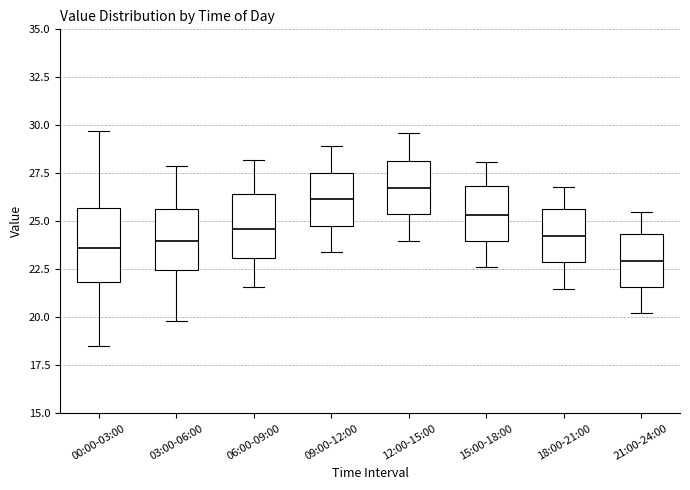

Reading left to right, transcribe this box plot: for each box, give where its median line is, the range the box spans, and where its two whiskers end, as read against the y-axis. The values are not printed on the chart, so give them approximately, as read against the axis.

00:00-03:00: median 23.5, box 22.0 to 25.5, whiskers 18.5 to 29.5
03:00-06:00: median 24.0, box 22.5 to 25.5, whiskers 20.0 to 28.0
06:00-09:00: median 24.5, box 23.0 to 26.5, whiskers 21.5 to 28.0
09:00-12:00: median 26.0, box 25.0 to 27.5, whiskers 23.5 to 29.0
12:00-15:00: median 27.0, box 25.5 to 28.0, whiskers 24.0 to 29.5
15:00-18:00: median 25.5, box 24.0 to 27.0, whiskers 22.5 to 28.0
18:00-21:00: median 24.5, box 23.0 to 25.5, whiskers 21.5 to 27.0
21:00-24:00: median 23.0, box 21.5 to 24.5, whiskers 20.0 to 25.5